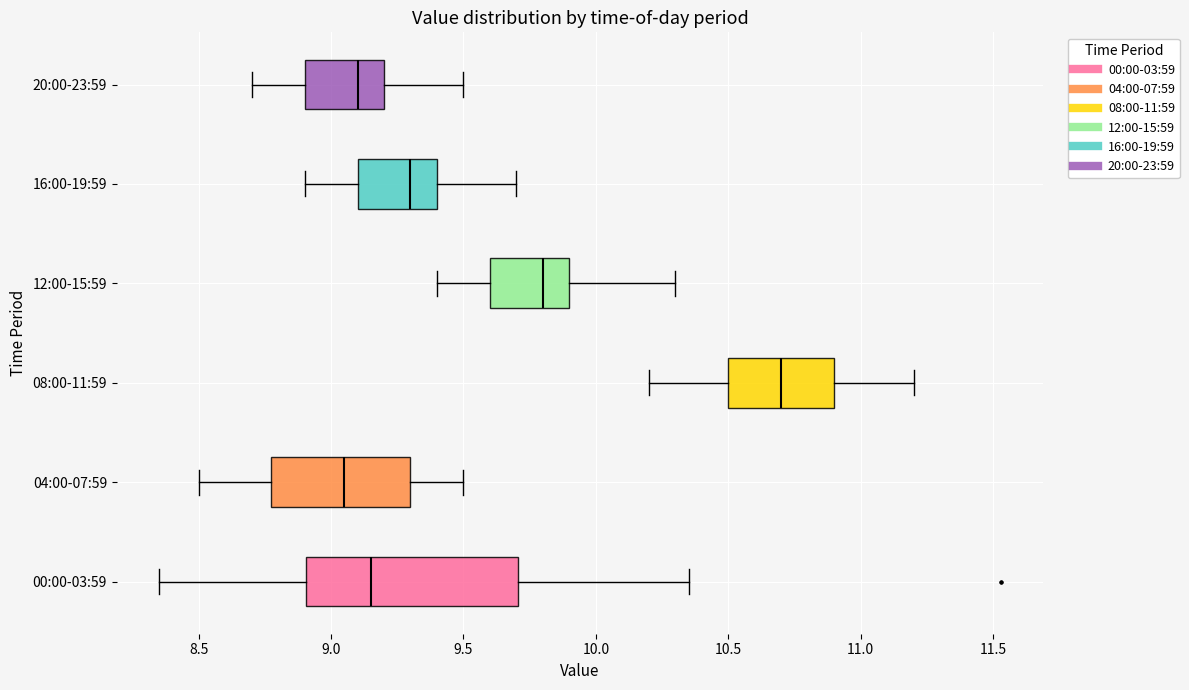

Which box is the widest, from its left edge to its right edge?

00:00-03:59